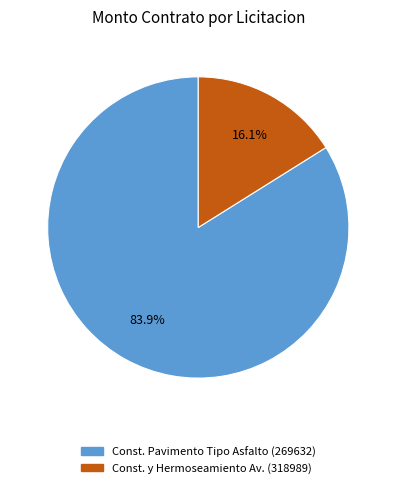

Count the number of slices in the pie.

2